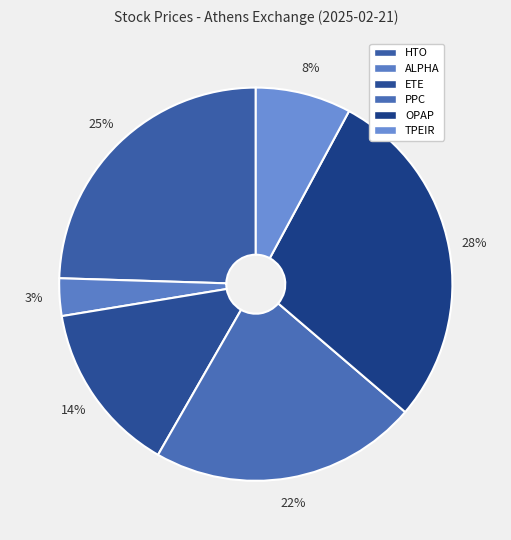

What percentage do ETE and HTO together represent?

38.6%